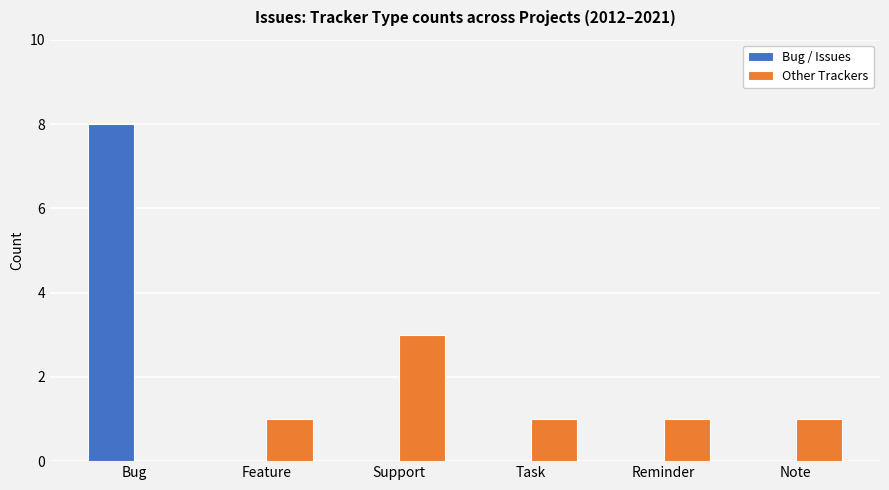

Is the value of Other Trackers at Feature greater than the value of Bug / Issues at Support?

Yes